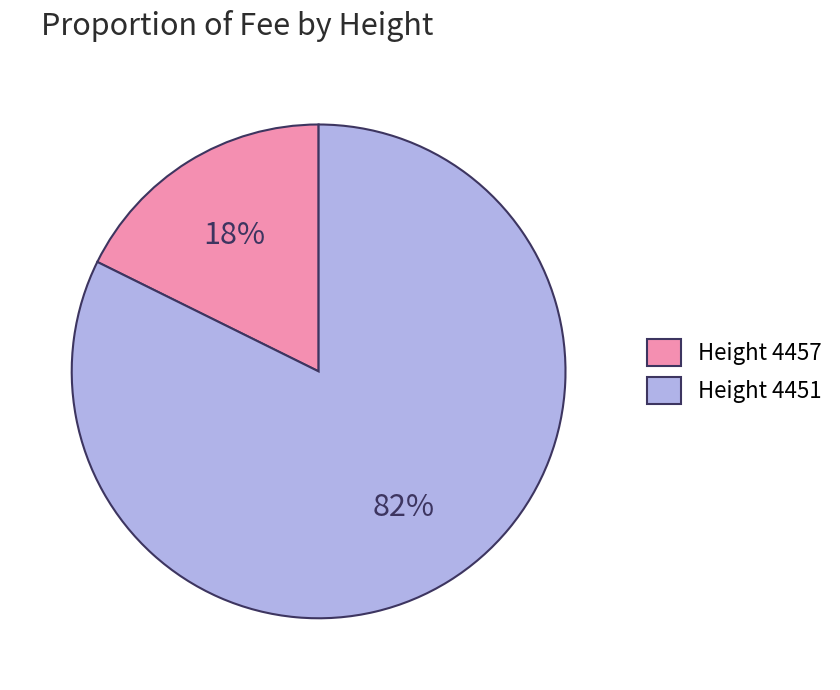

Is it true that Height 4457 is 10% of the pie?

False